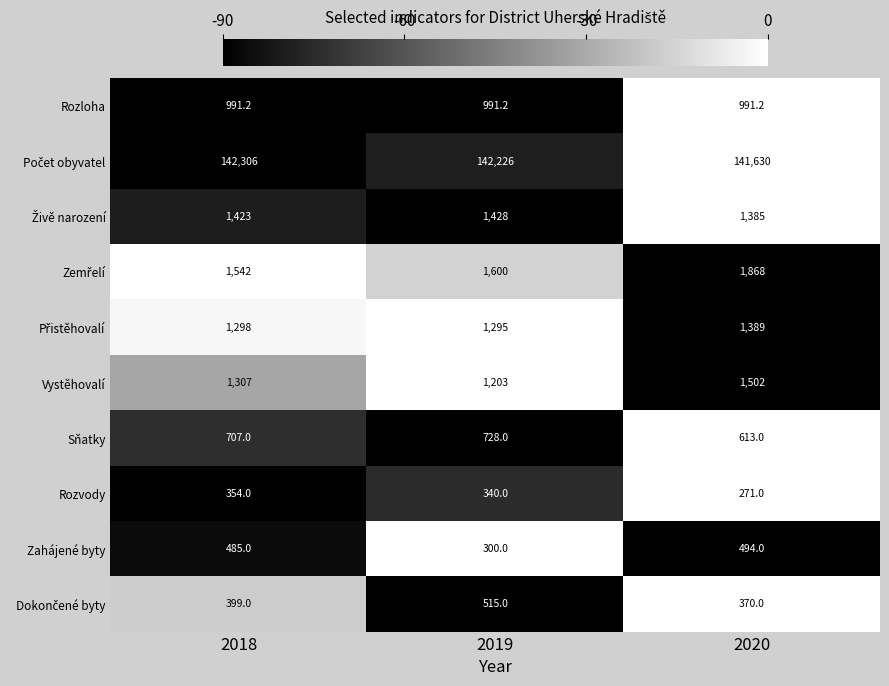

Which series changed the most between 2018 and 2019?

Zahájené byty